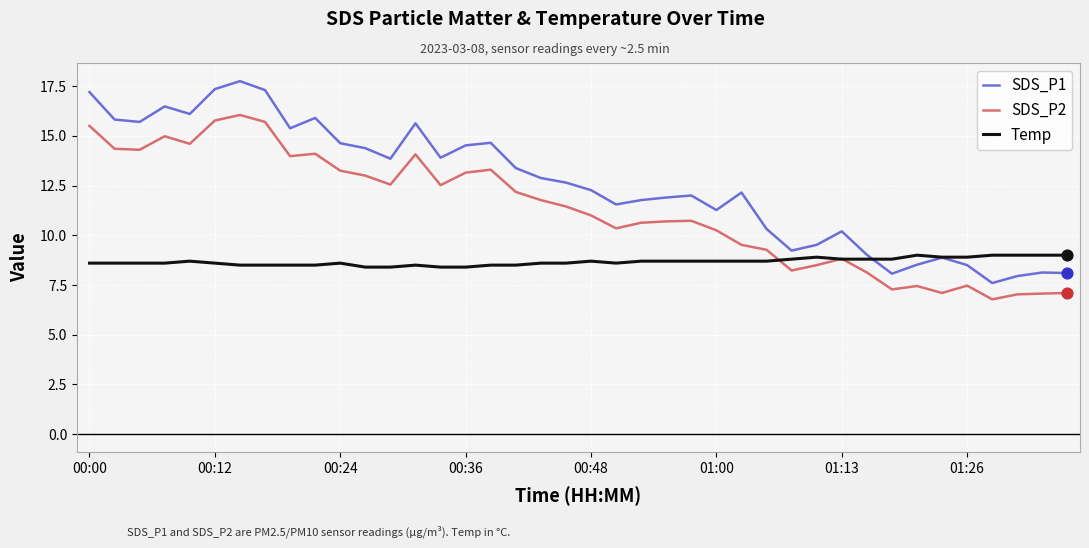

Which series has the largest total across all categories?

SDS_P1